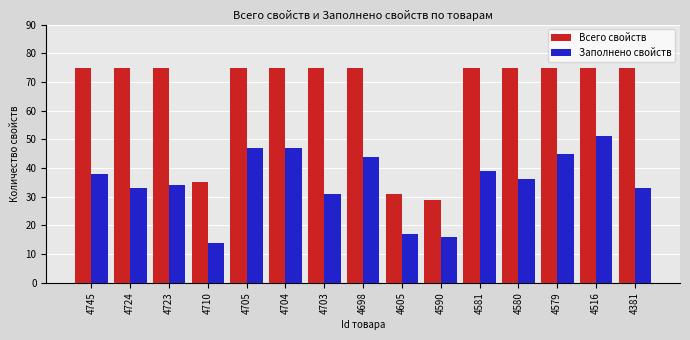

True or false: Заполнено свойств has a value of 45 at 4579.

True